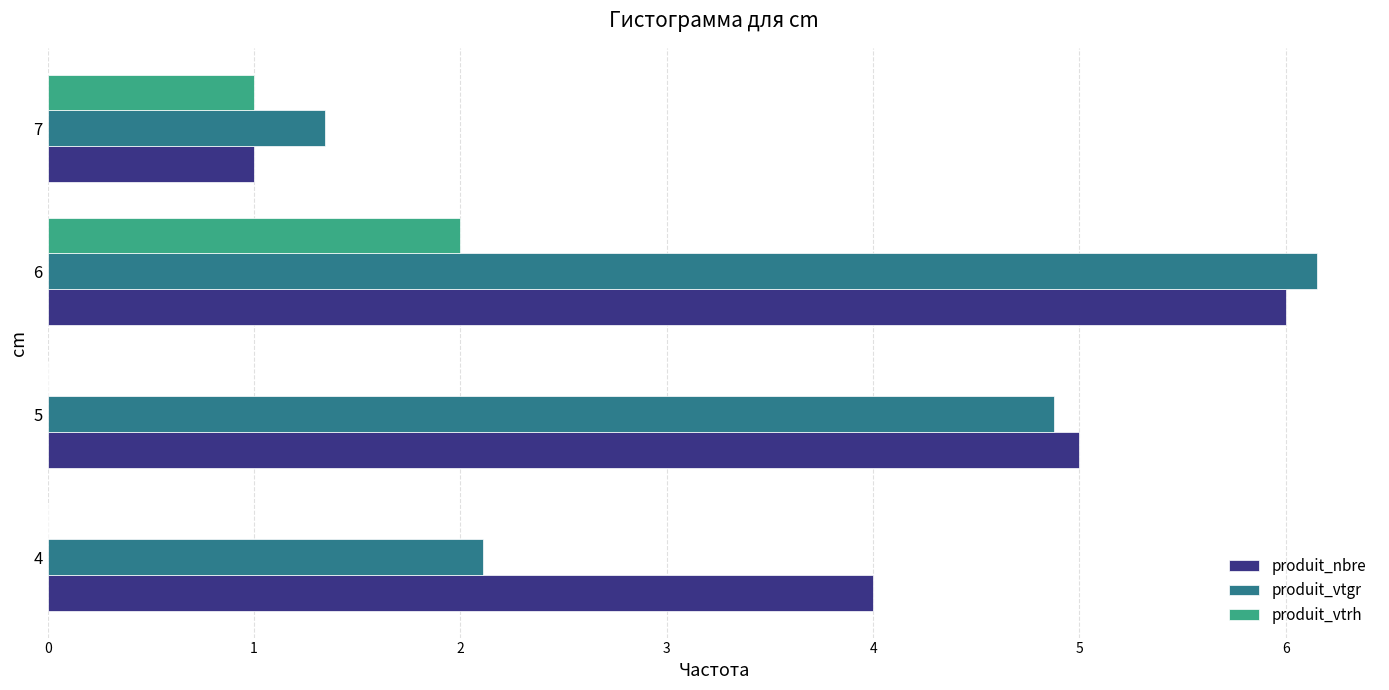

Which category has the highest value in the produit_vtrh series?

6